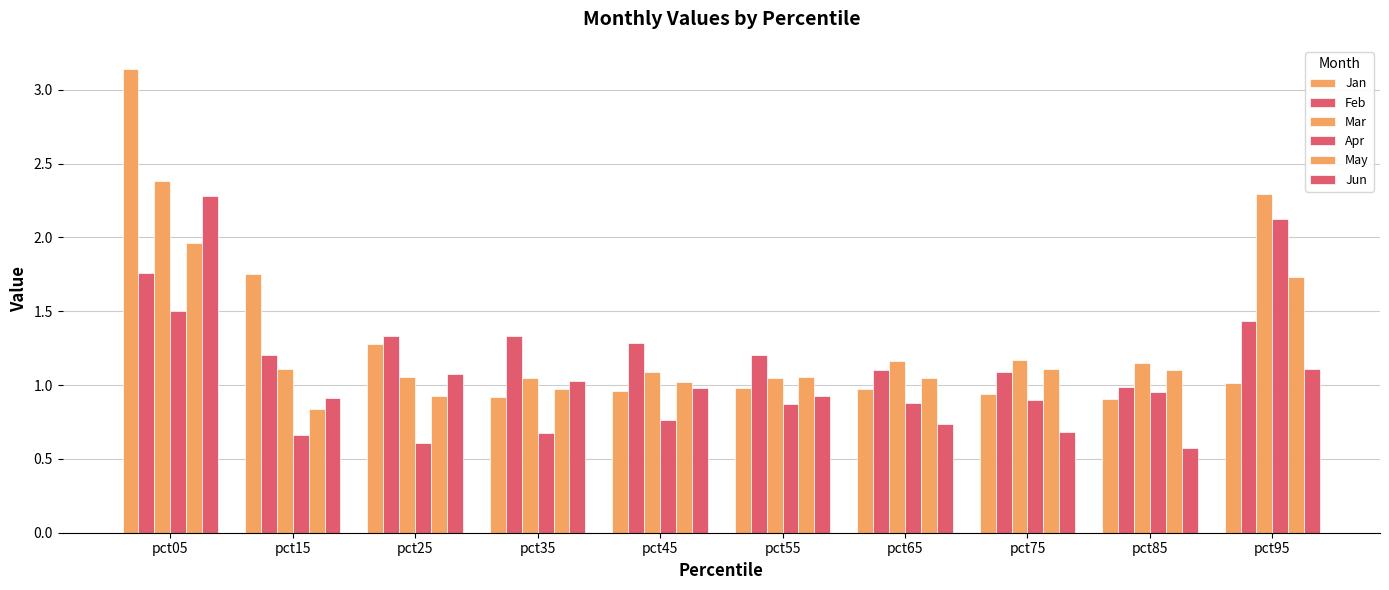

What is the value of the Feb bar at the 4th from the left?

1.3